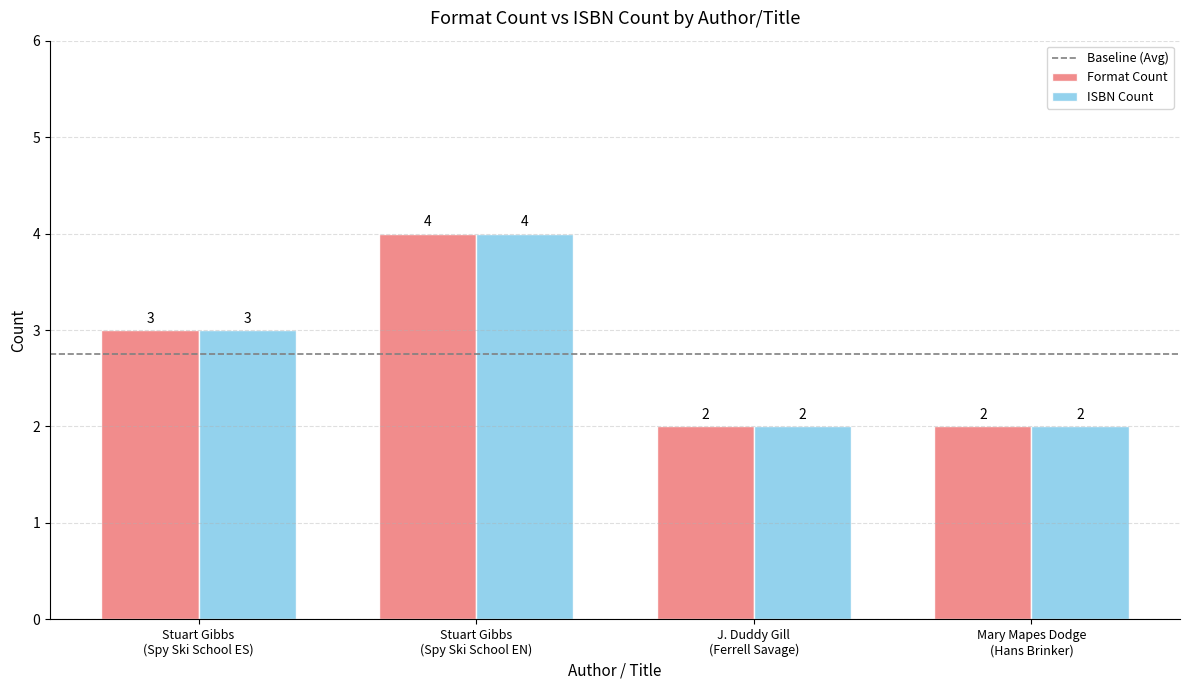

Where is Format Count nearest to the value 3?

Stuart Gibbs
(Spy Ski School ES)